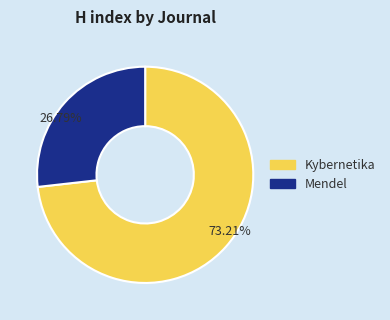

Approximately how many times larger is the value at Mendel compared to Kybernetika?

0.4